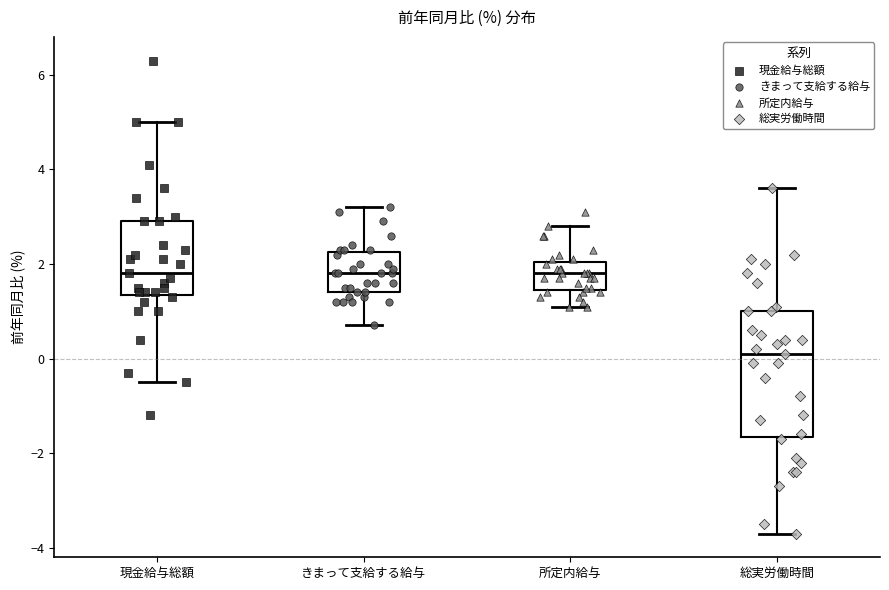

Where does the lower whisker of the box for 現金給与総額 end on the y-axis? The values are not printed on the chart, so give them approximately, as read against the axis.

-0.4